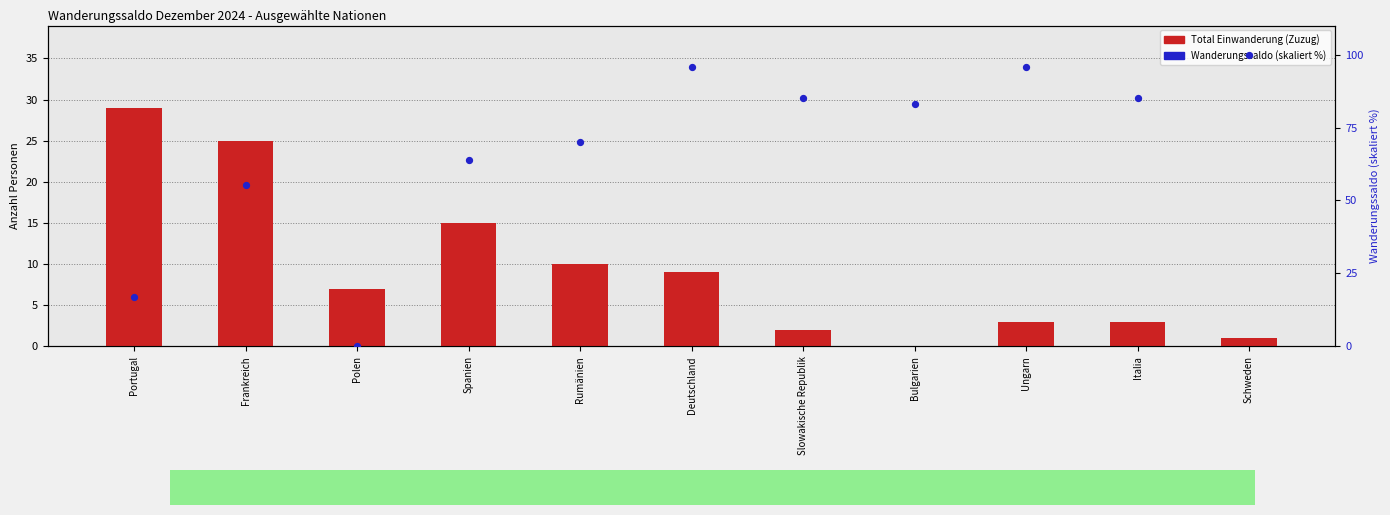

At how many categories does at least one series exceed 47?

9